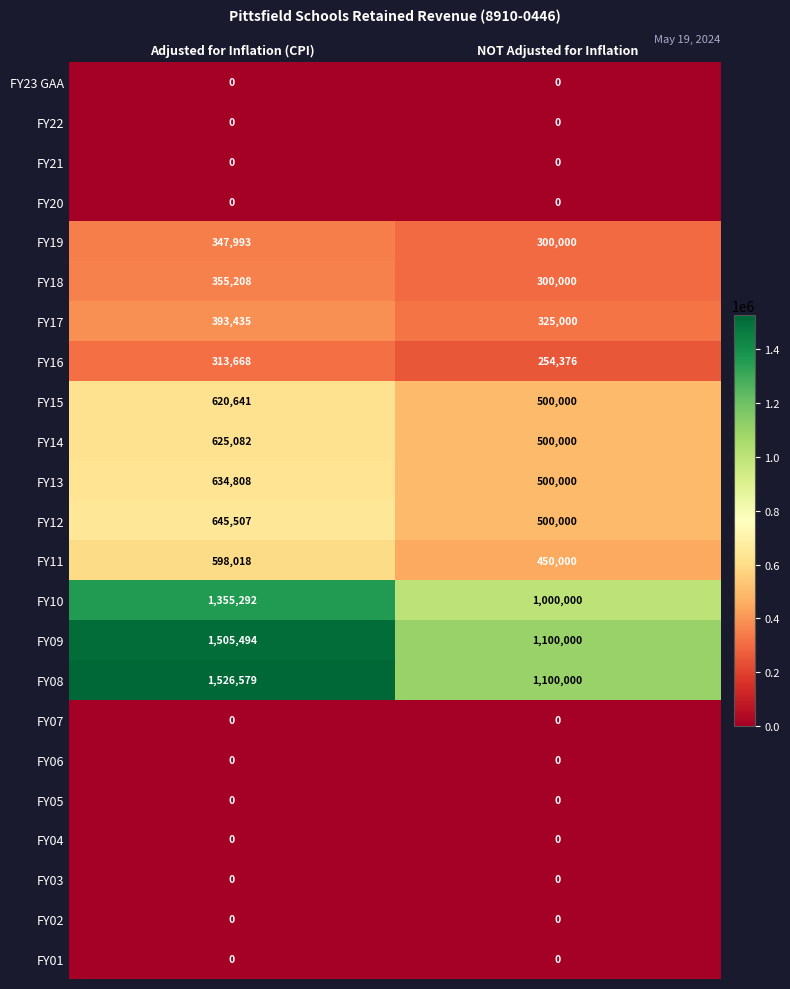

What is the difference between the highest and lowest values at NOT Adjusted for Inflation?

1100000